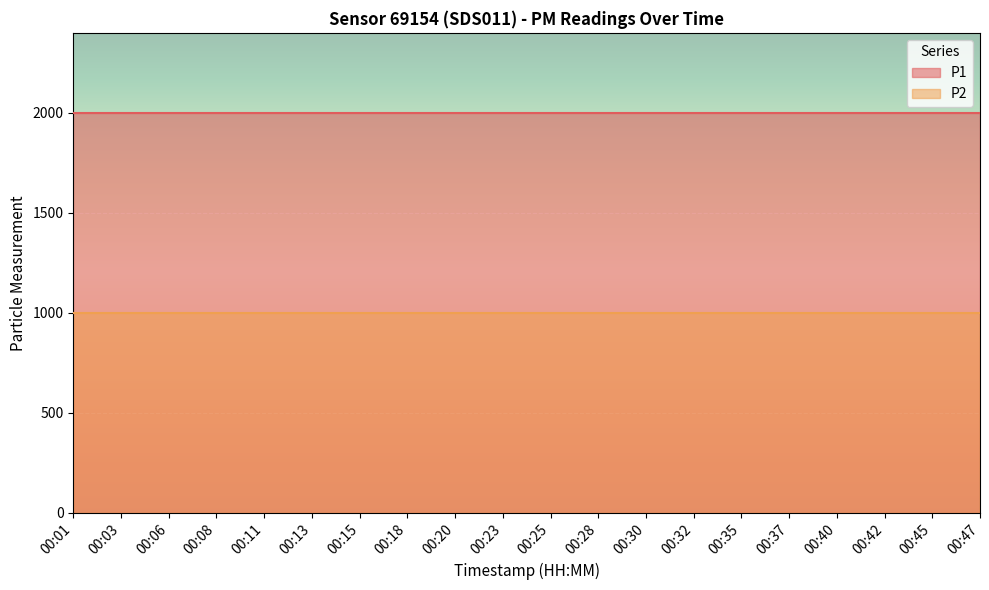

What are all the series names shown in the legend?

P1, P2